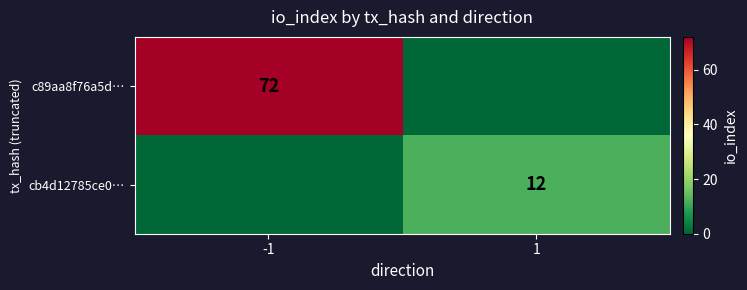

Is it true that cb4d12785ce0… equals 8 at 1?

False